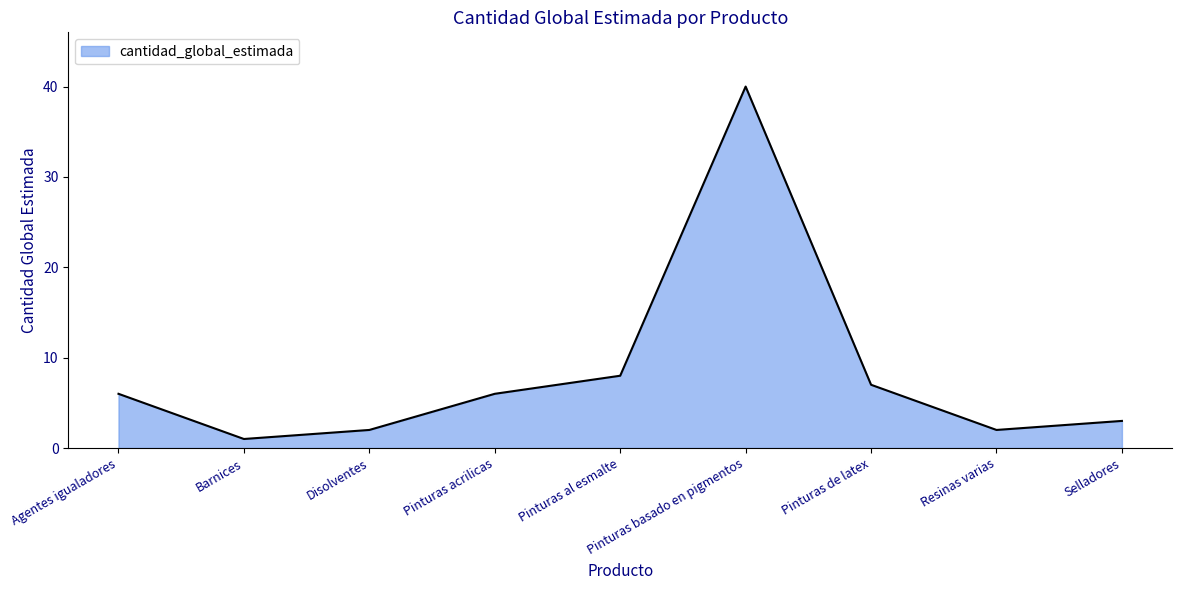

What position from the left is Disolventes?

3